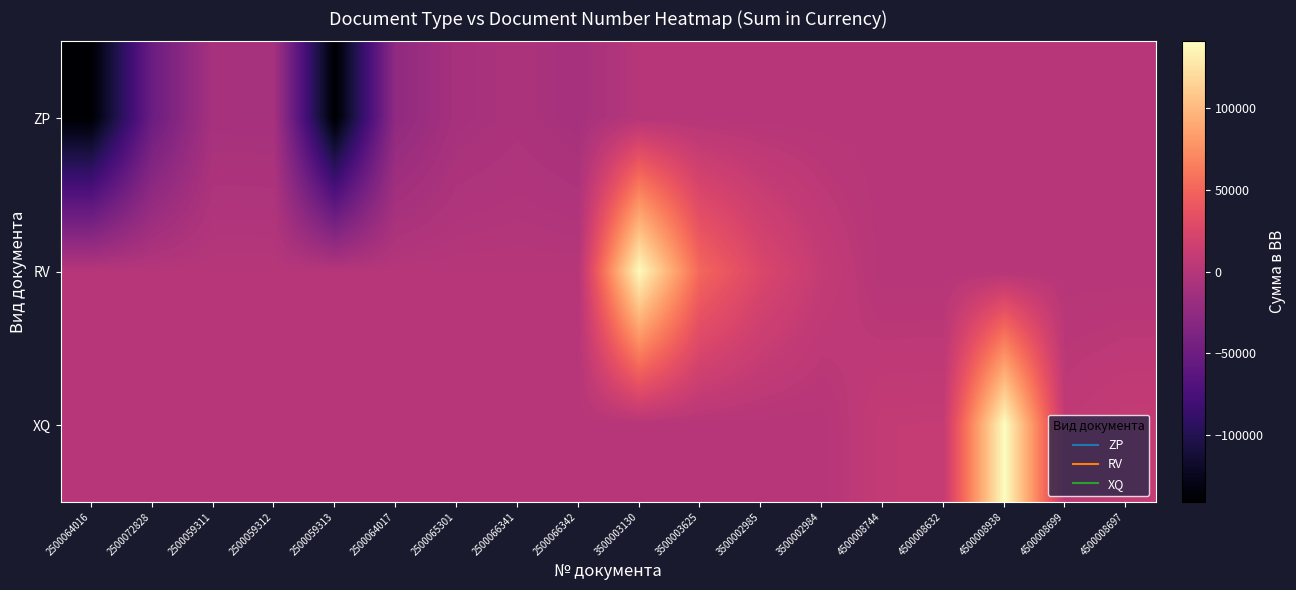

Which label corresponds to the largest value in the chart?

4500008938